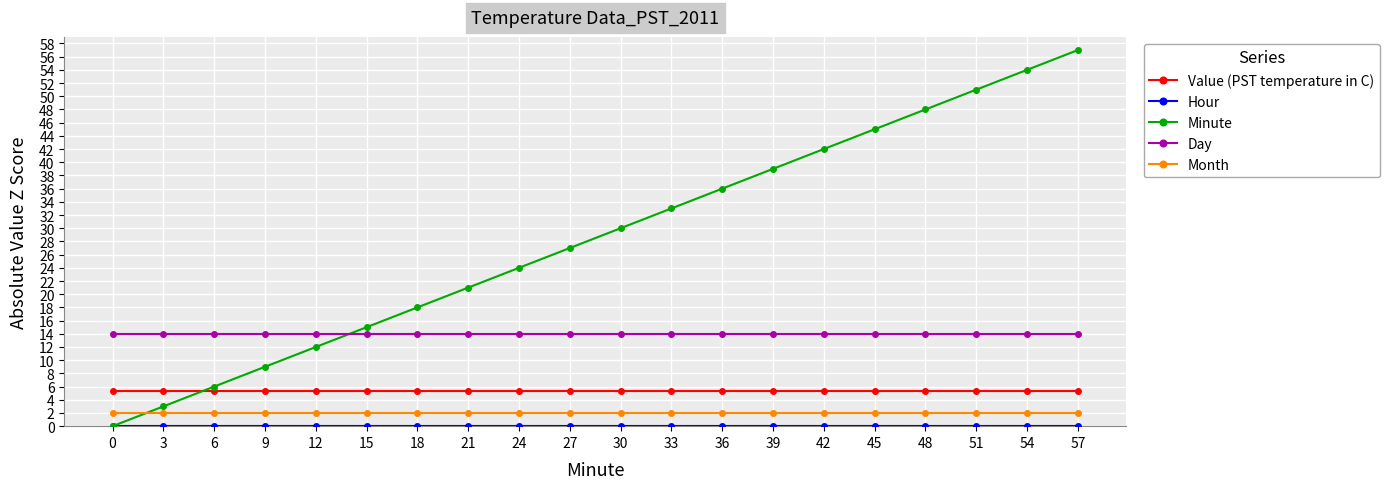

What is the sum of all Minute values?

570.0